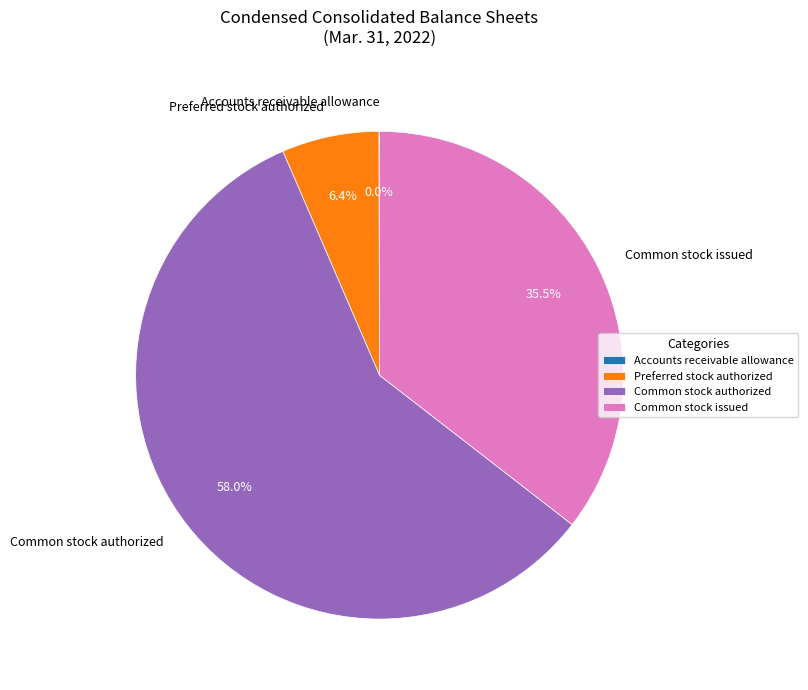

Which slice is the largest?

Common stock authorized